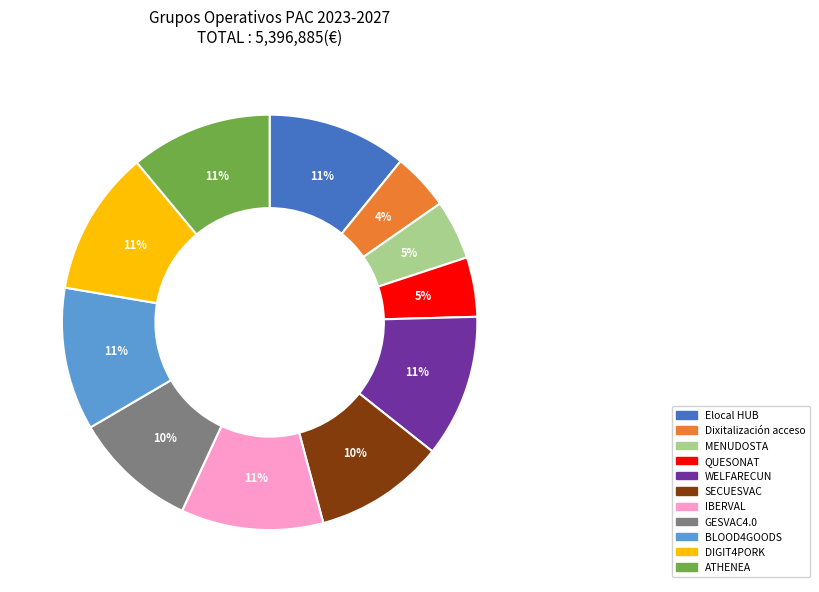

Between IBERVAL and QUESONAT, which is larger?

IBERVAL